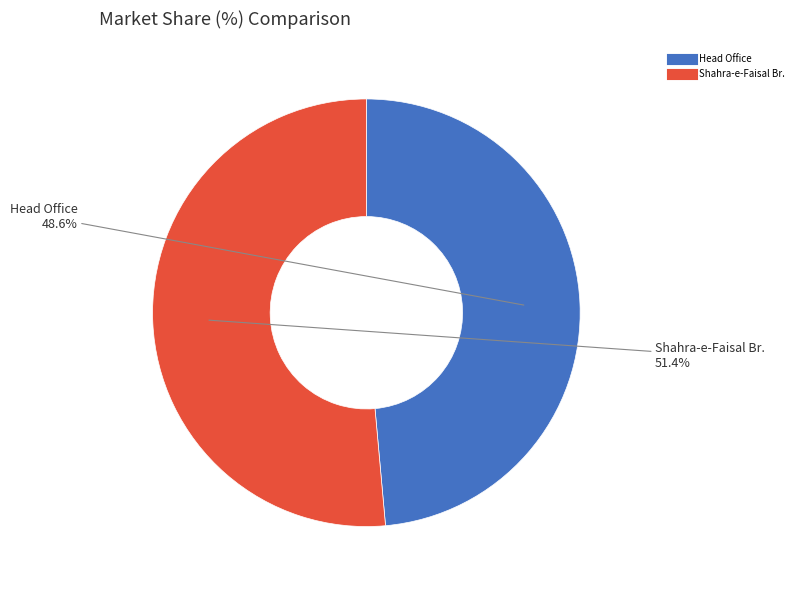

Is there a majority slice in this chart?

Yes